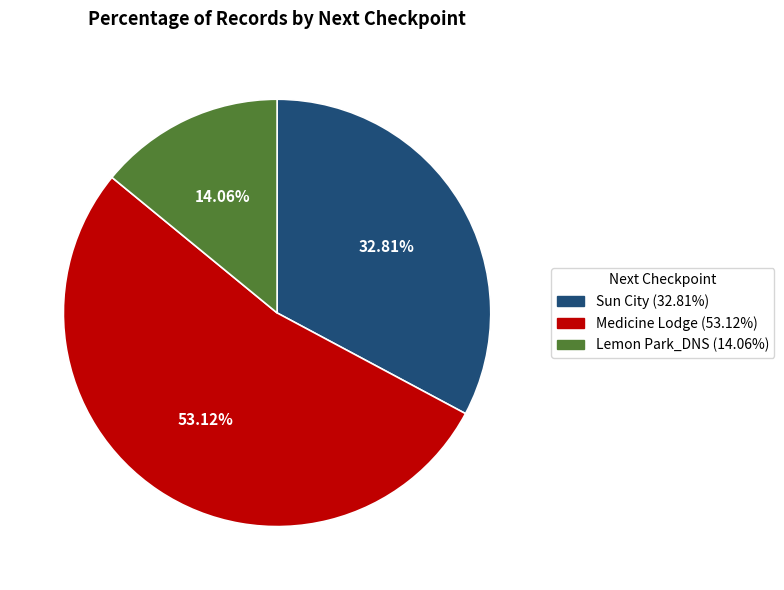

What is the majority slice?

Medicine Lodge